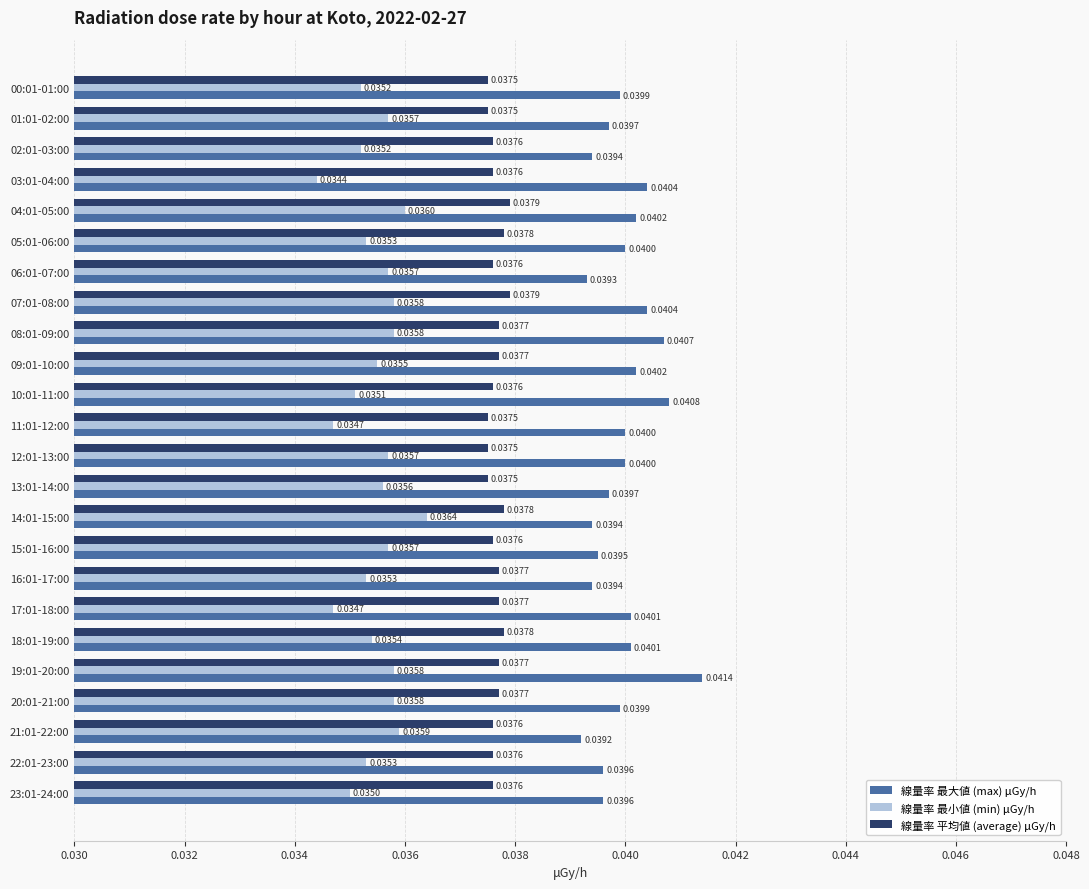

Which series has the widest spread of values?

線量率 最大値 (max) μGy/h